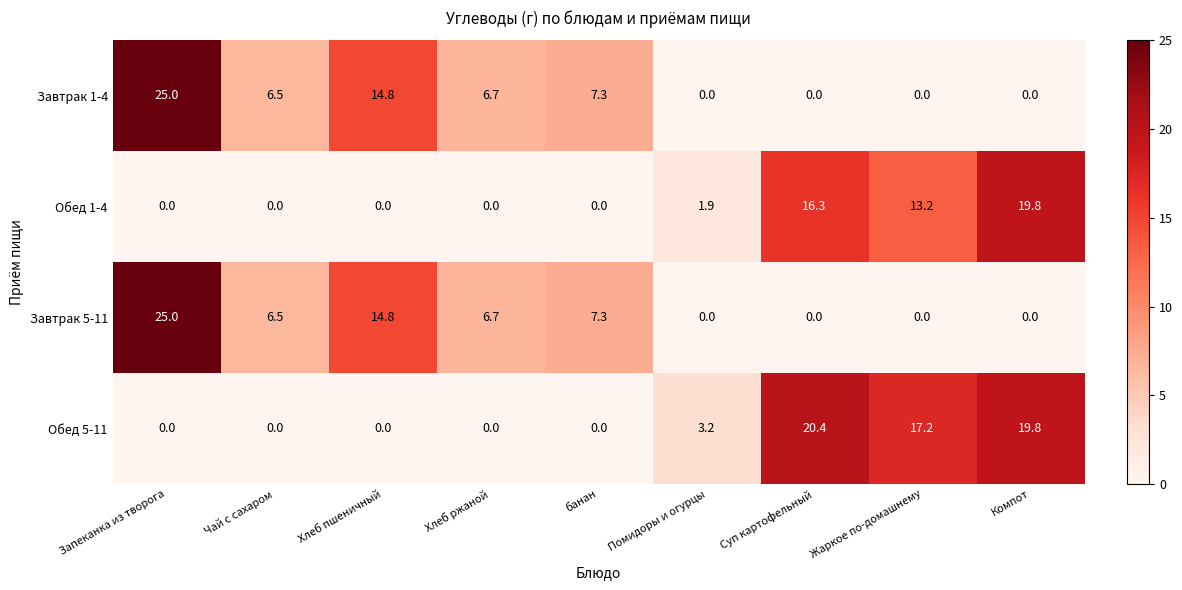

How many positive values does the Обед 1-4 series have?

4